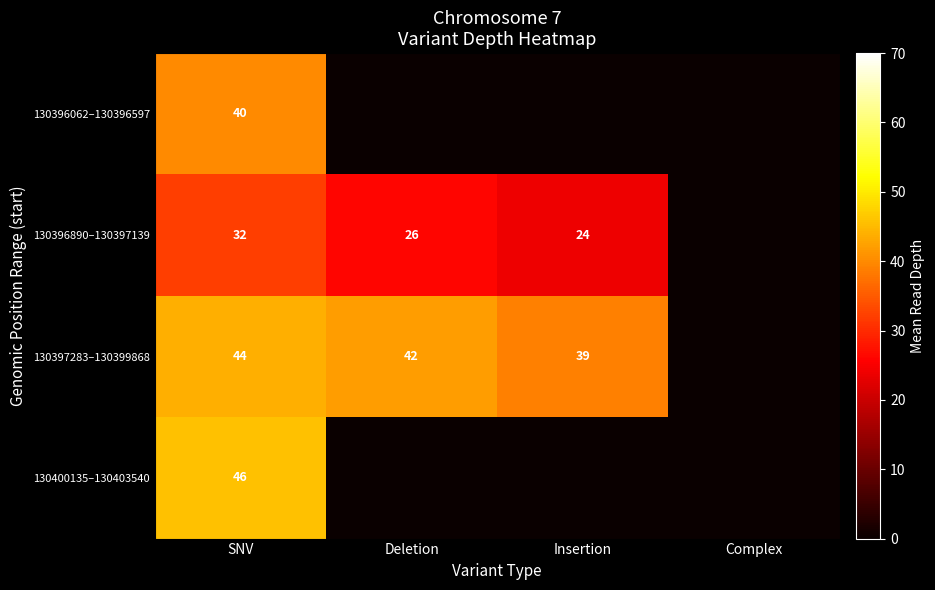

At which category is the sum across all series the highest?

SNV